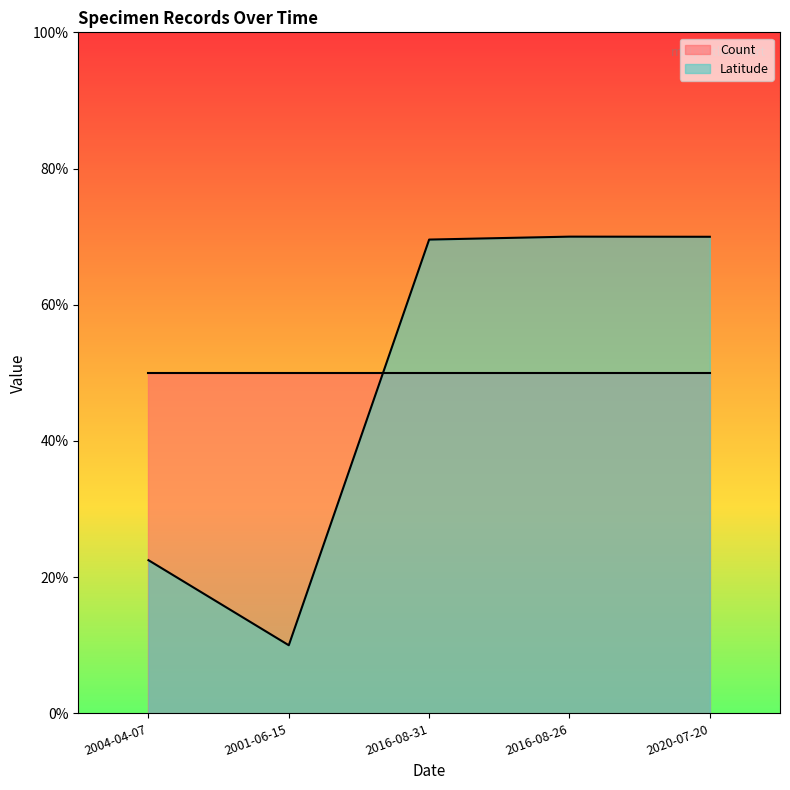

How many lines are shown in the chart?

2